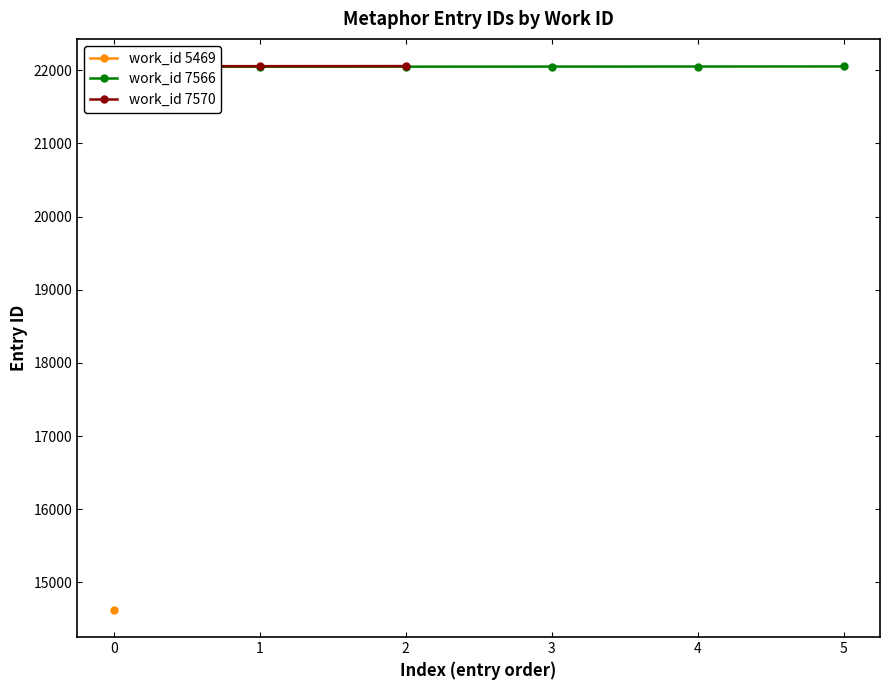

How many data points are above 22052?

4